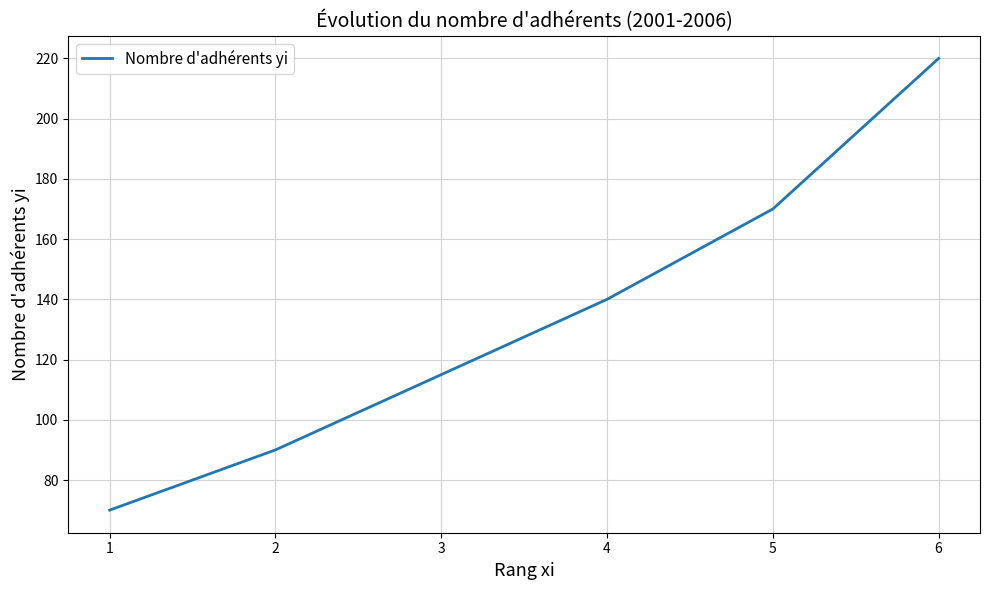

What is the difference between the values at 4 and 6?

80